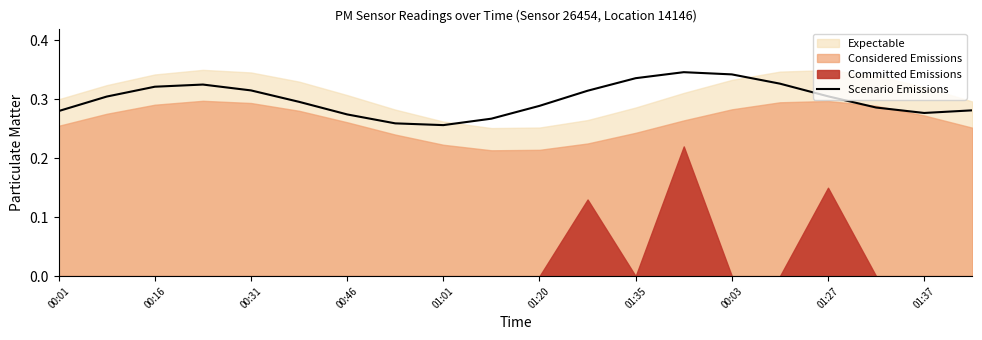

The value of Scenario Emissions at 01:27 is 0.1. True or false?

False